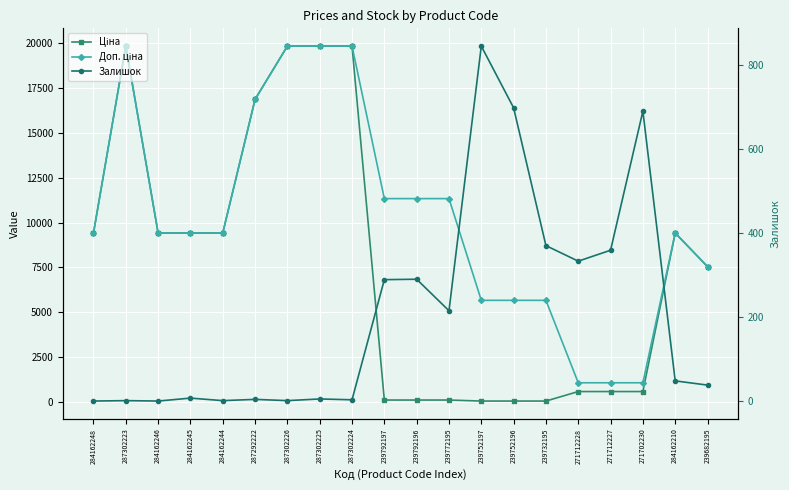

Reading left to right, transcribe all the data shown in this chart.

Ціна: 9416.9	19831.1	9416.9	9416.9	9416.9	16863.2	19831.1	19831.1	19831.1	113.3	113.3	113.3	56.7	56.7	56.7	586.0	586.0	586.0	9416.9	7545.9
Доп. ціна: 9416.9	19831.1	9416.9	9416.9	9416.9	16863.2	19831.1	19831.1	19831.1	11334.0	11334.0	11334.0	5667.0	5667.0	5667.0	1074.5	1074.5	1074.5	9416.9	7545.9
Залишок: 0.0	1.0	0.0	7.0	1.0	4.0	1.0	5.0	3.0	289.0	290.0	215.0	845.0	698.0	370.0	333.0	359.0	690.0	48.0	38.0